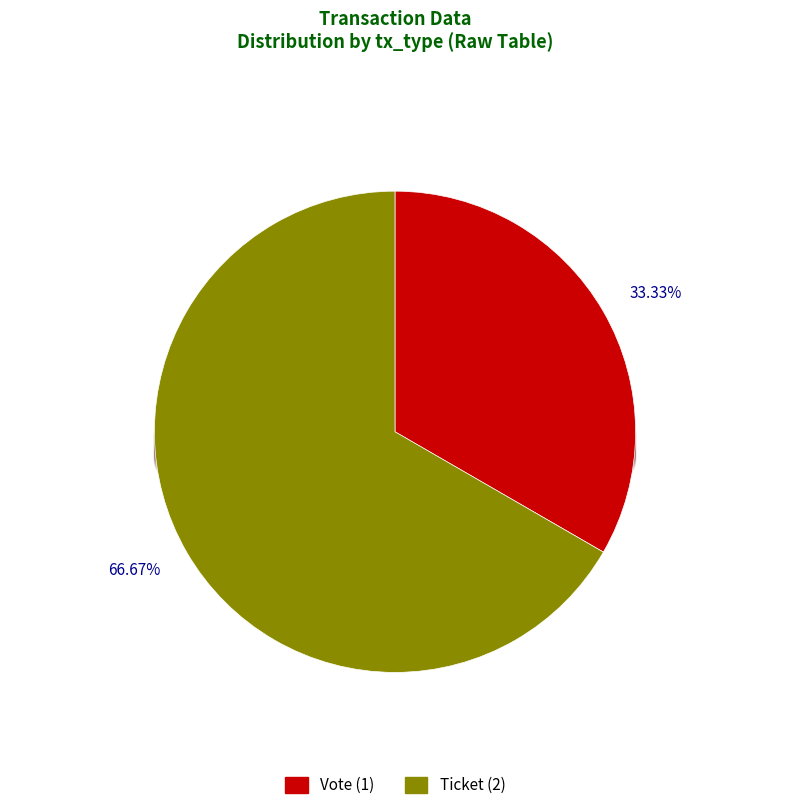

What is the change in value from Vote to Ticket?

+1